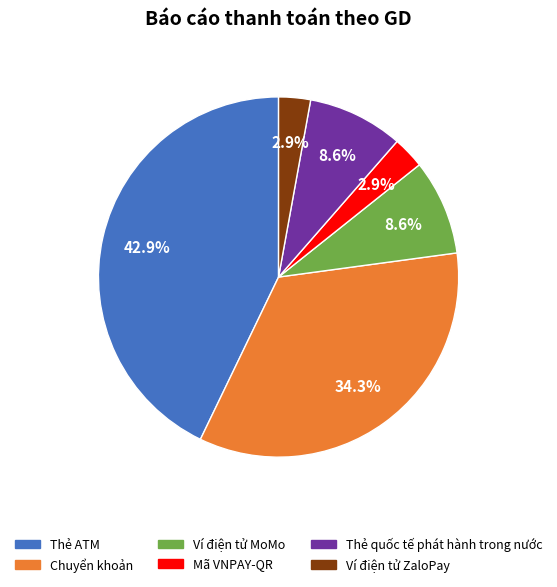

How many segments does this pie chart have?

6